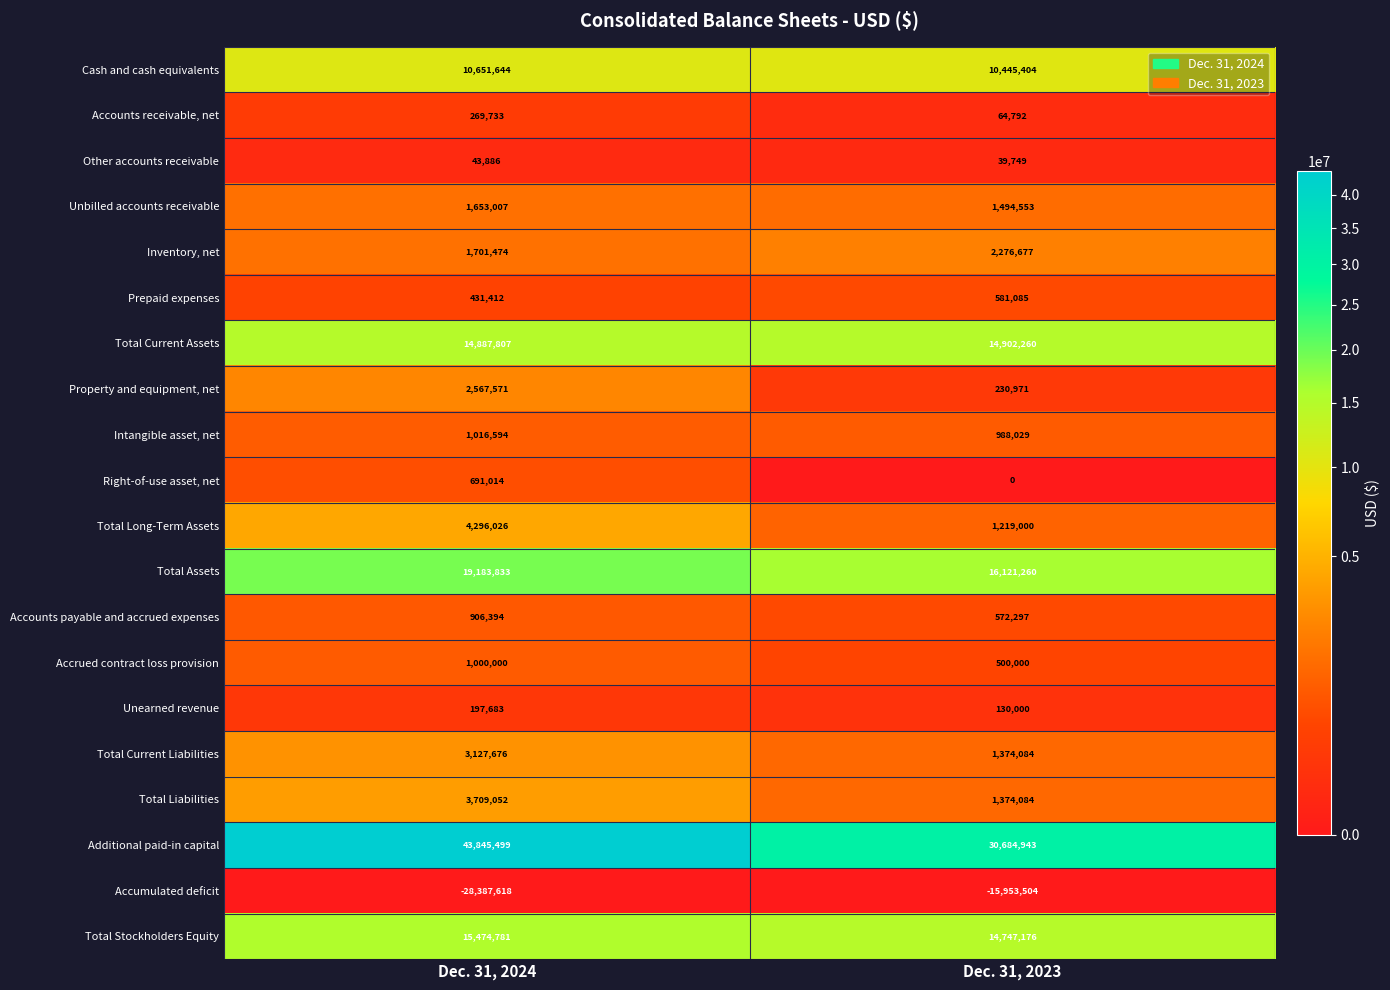

The Right-of-use asset, net series shows -416266 at Dec. 31, 2023. True or false?

False